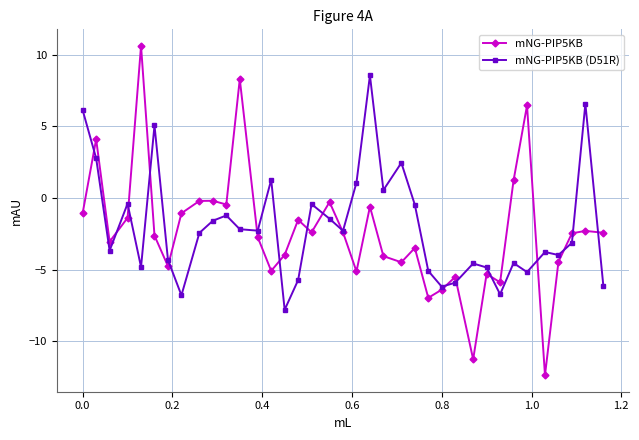

What is the maximum value shown in the chart?

10.6